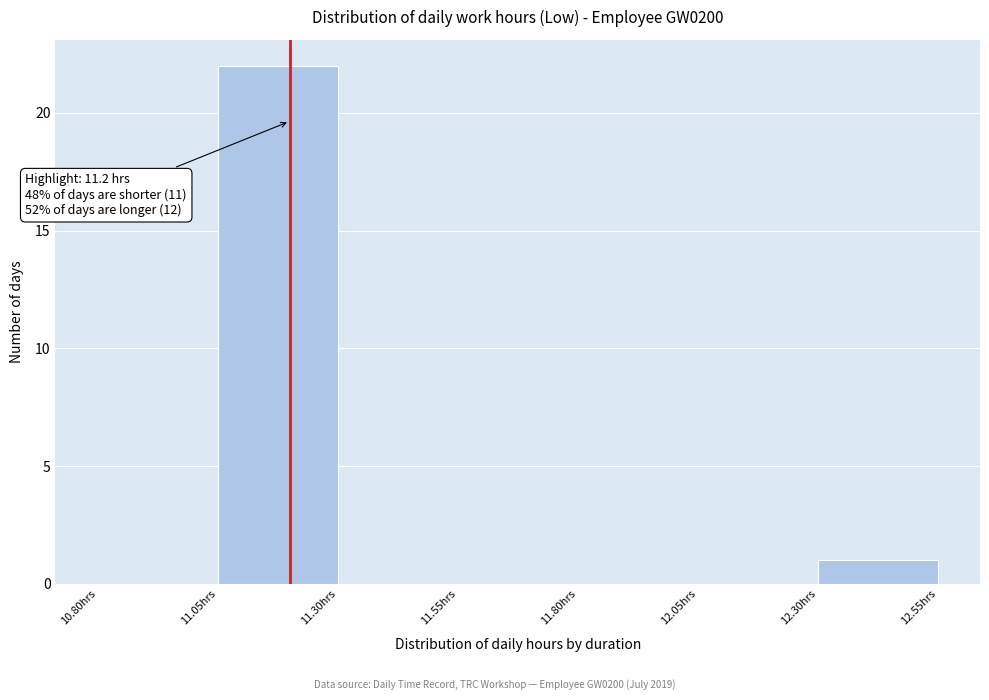

Which range on the x-axis has the tallest bar?

11.05 to 11.30